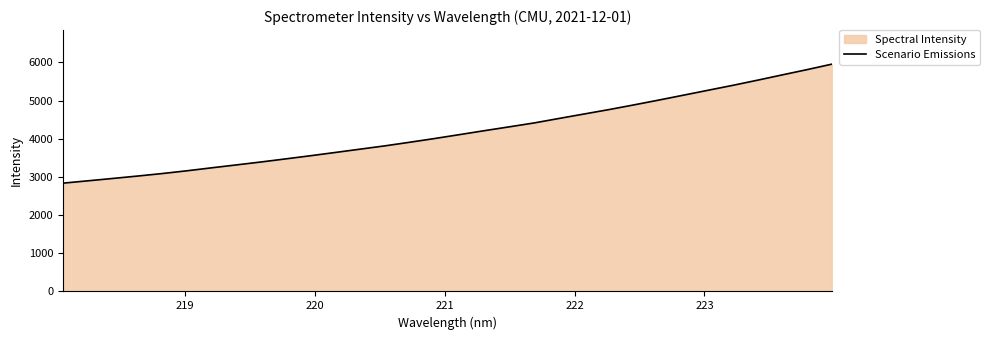

What is the difference between the maximum and minimum values?

3117.1